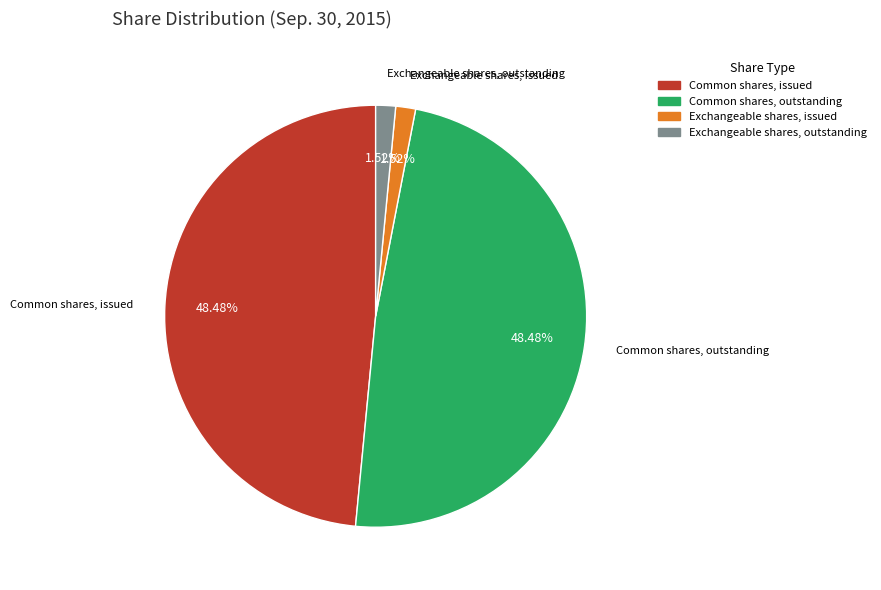

What percentage is the Exchangeable shares, issued slice, to the nearest percent?

2%